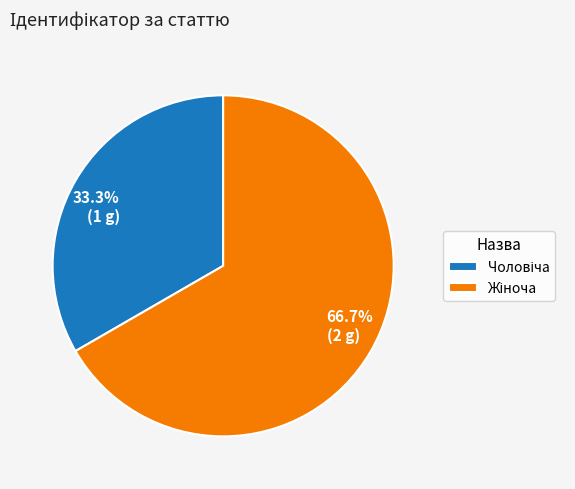

To the nearest percent, what is the difference between the largest and smallest slice percentages?

33%